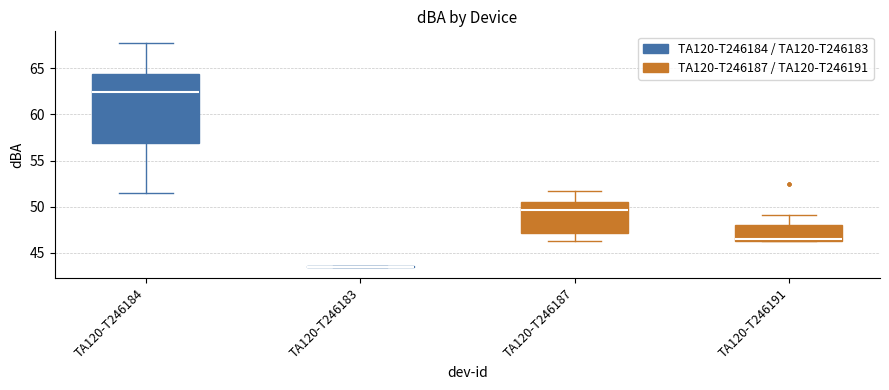

Reading left to right, transcribe this box plot: for each box, give where its median line is, the range the box spans, and where its two whiskers end, as read against the y-axis. The values are not printed on the chart, so give them approximately, as read against the axis.

TA120-T246184: median 62.5, box 57.0 to 64.5, whiskers 51.5 to 68.0
TA120-T246183: box collapsed to a line at 43.5, whiskers 43.5 to 43.5
TA120-T246187: median 49.5, box 47.0 to 50.5, whiskers 46.5 to 51.5
TA120-T246191: median 46.5 (just above the box's lower edge), box 46.5 to 48.0, whiskers 46.5 to 49.0